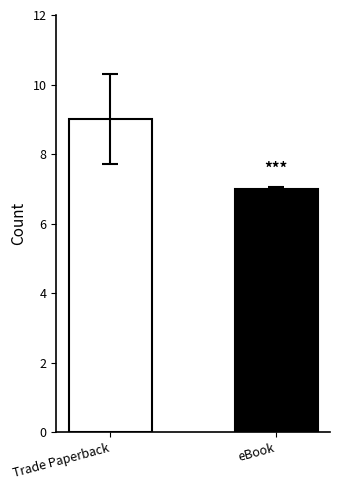

Is it true that the value at eBook is 10?

False